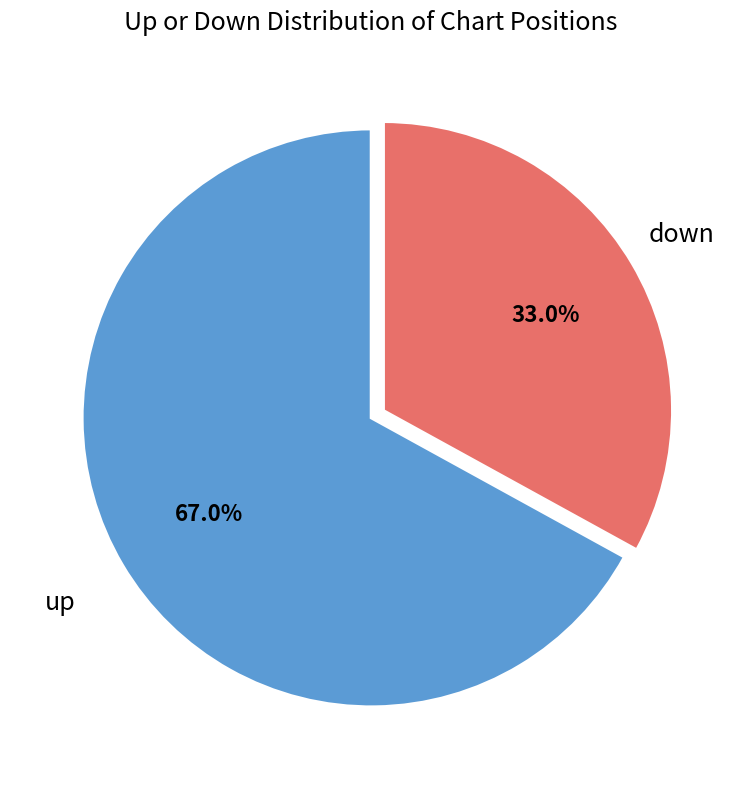

To the nearest percent, what is the difference between the largest and smallest slice percentages?

34%